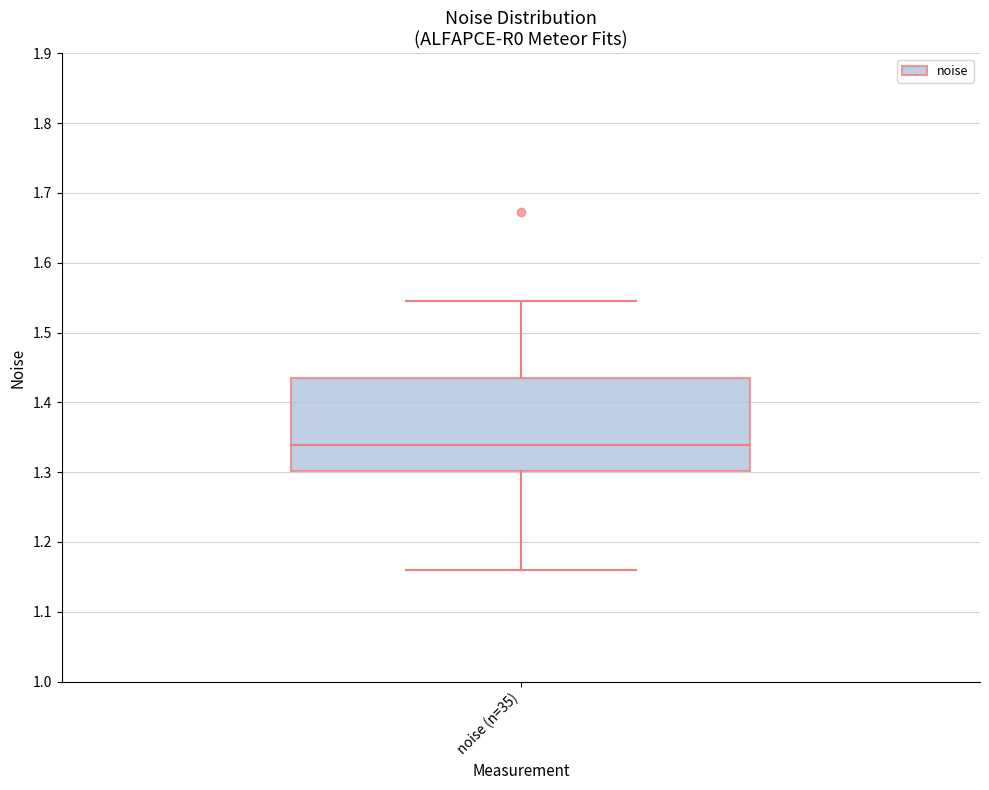

Read this box plot against the y-axis: the position of the median line, the range covered by the box, and the ends of both whiskers. The values are not printed on the chart, so give them approximately, as read against the axis.

median 1.34, box 1.30 to 1.43, whiskers 1.16 to 1.55